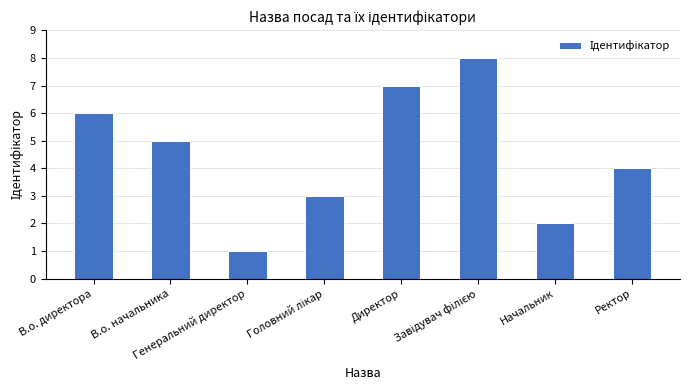

Where is the data nearest to the value 4?

Ректор